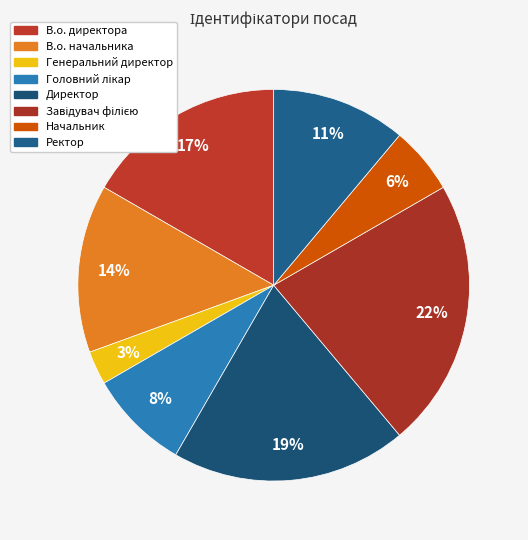

Count the number of slices in the pie.

8